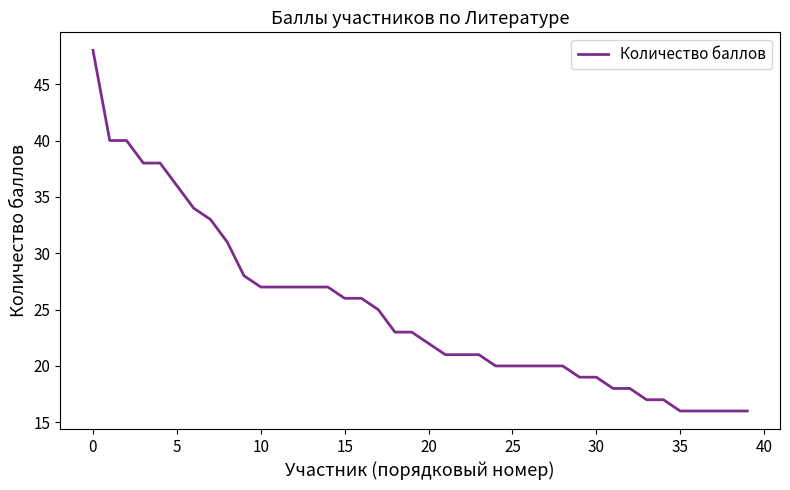

Reading left to right, list all the values displayed in this chart.

48	40	40	38	38	36	34	33	31	28	27	27	27	27	27	26	26	25	23	23	22	21	21	21	20	20	20	20	20	19	19	18	18	17	17	16	16	16	16	16